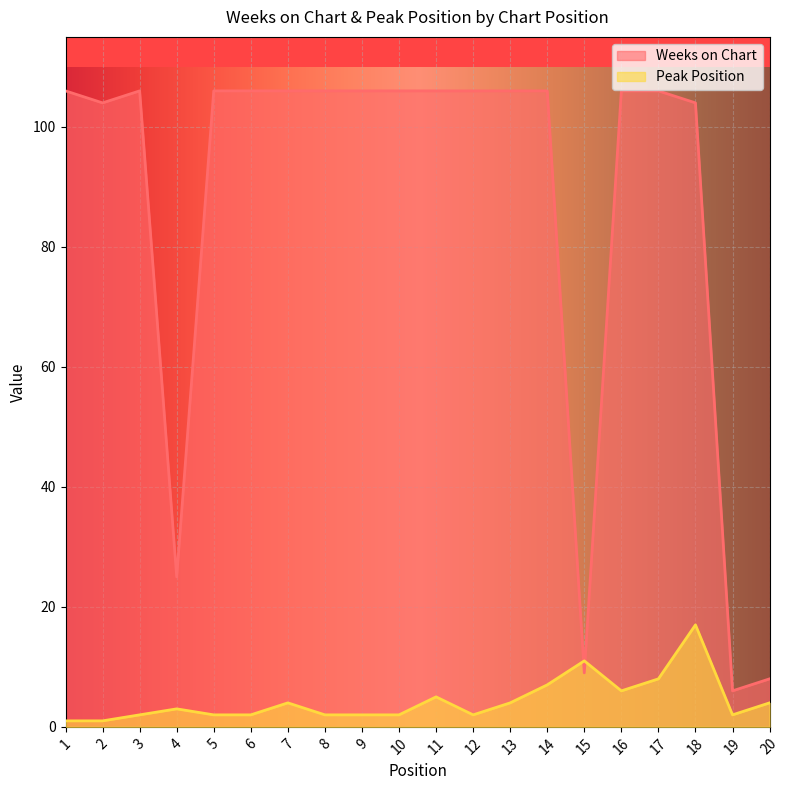

Rank the categories by Weeks on Chart value from highest to lowest.

1, 3, 5, 6, 7, 8, 9, 10, 11, 12, 13, 14, 16, 17, 2, 18, 4, 15, 20, 19